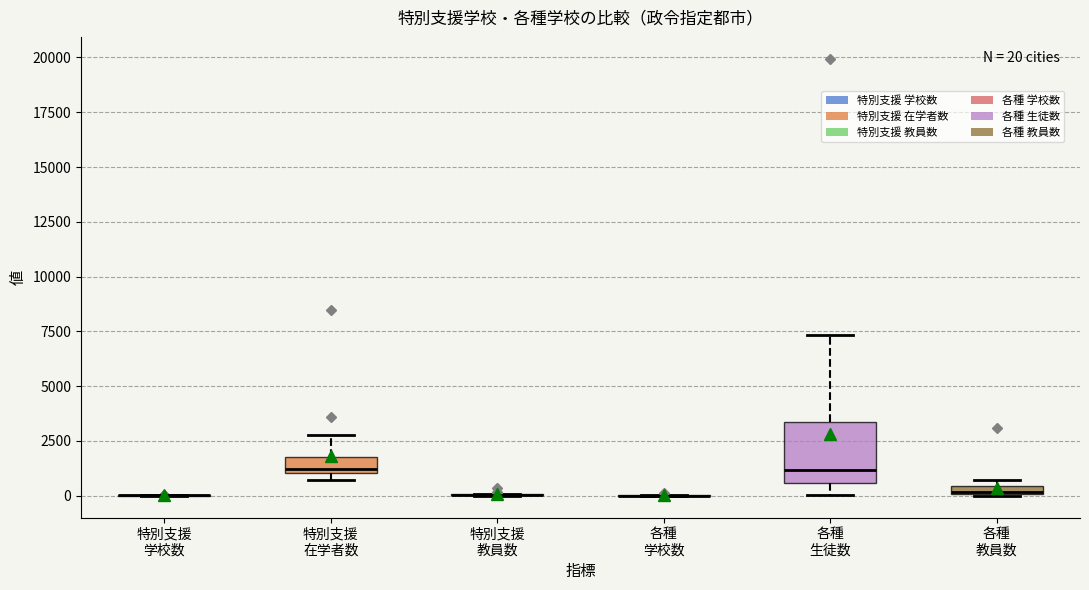

Comparing the boxes themselves (not the whiskers), which one is the tallest?

各種 生徒数